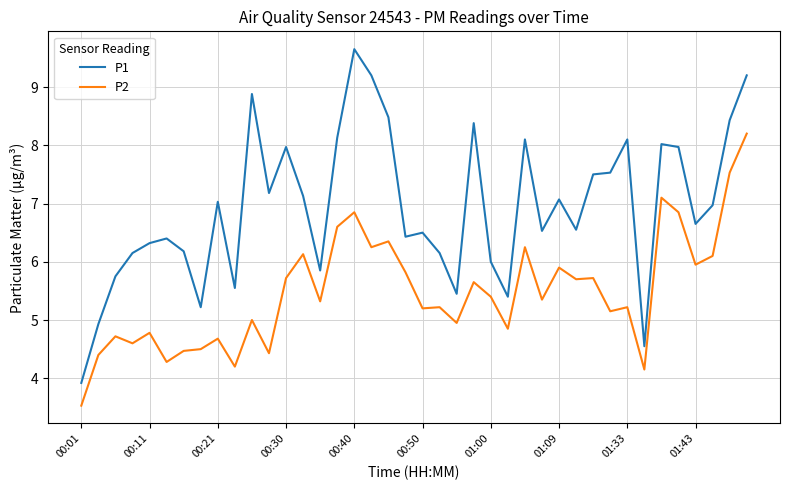

What is the difference between the maximum and minimum values in the P2 series?

4.7